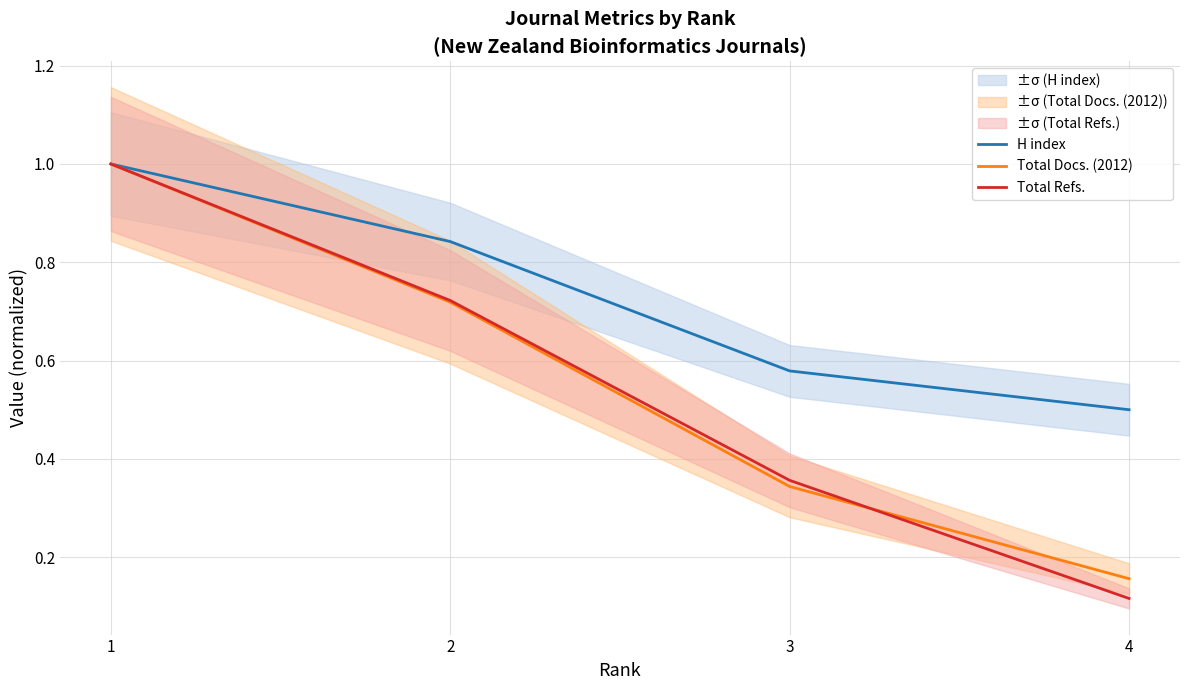

Rank the series at 3 from lowest to highest value.

Total Docs. (2012), Total Refs., H index